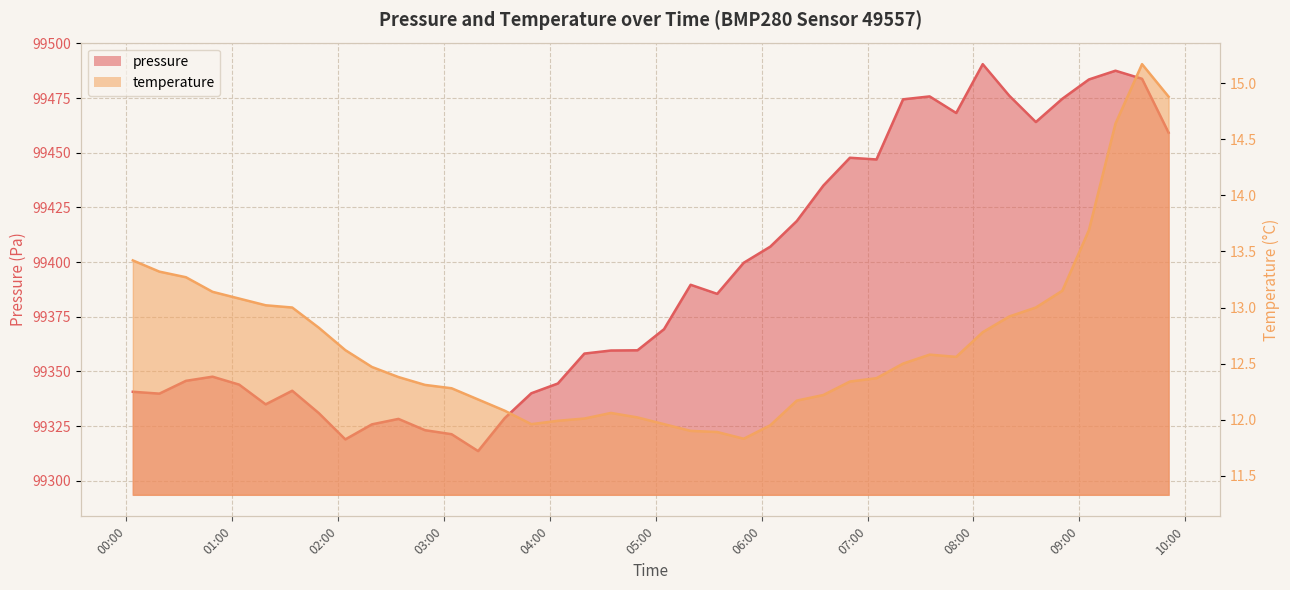

Where is pressure nearest to the value 99402?

2024-03-17T05:49:49